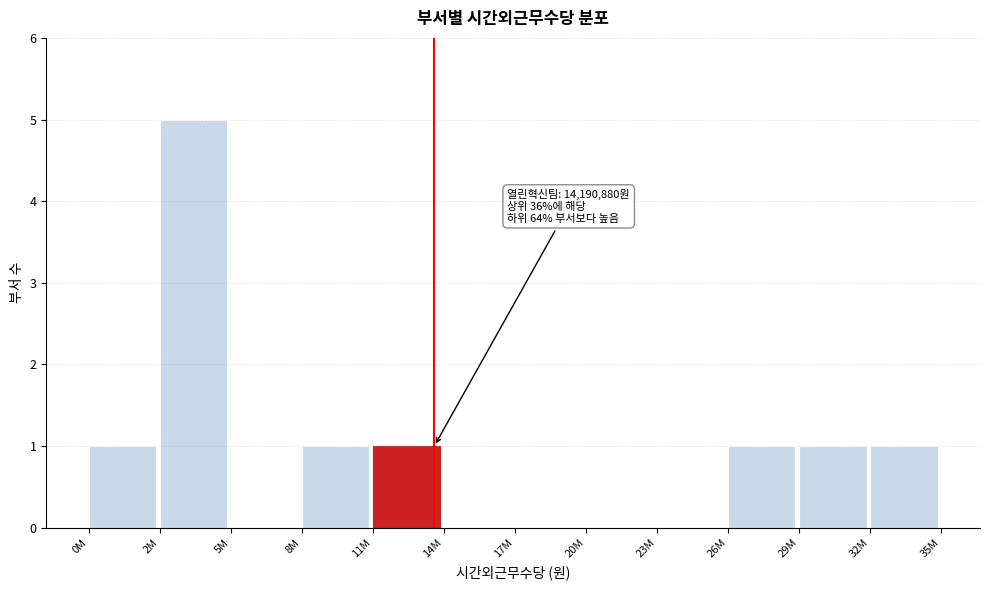

Reading right to left, extract all data points from this chart.

32M=1	29M=1	26M=1	23M=0	20M=0	17M=0	14M=0	11M=1	8M=1	5M=0	2M=5	0M=1